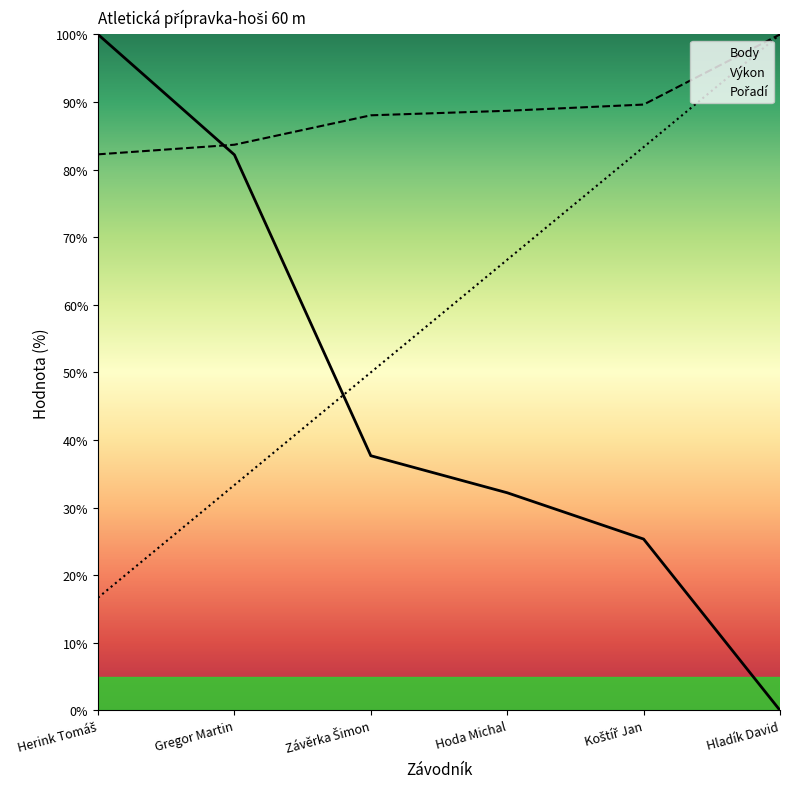

Reading right to left, what are all the values shown in this chart?

Pořadí: 100.0	83.3	66.7	50.0	33.3	16.7
Výkon: 100.0	89.6	88.7	88.0	83.7	82.3
Body: 0.0	25.3	32.2	37.7	82.2	100.0